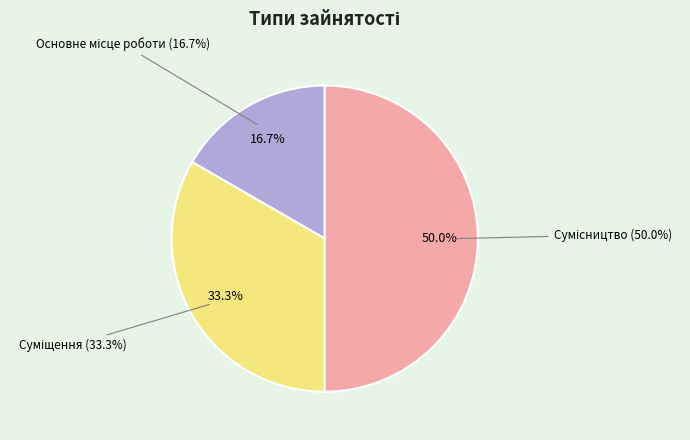

The Основне місце роботи slice represents 17% of the pie. True or false?

True